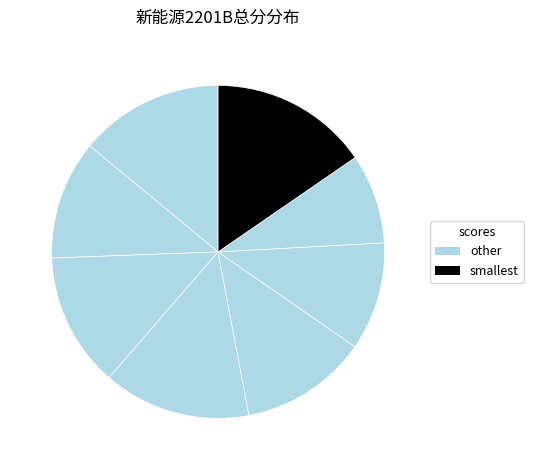

Count the number of slices in the pie.

8